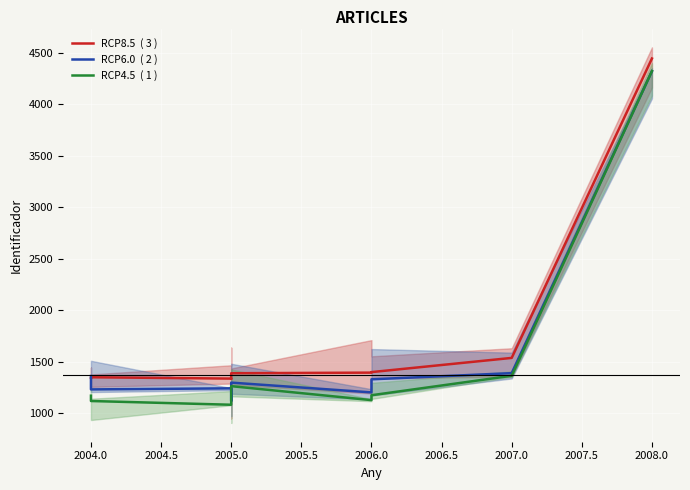

The RCP8.5  ( 3 ) series shows 619.6 at 2007.0. True or false?

False